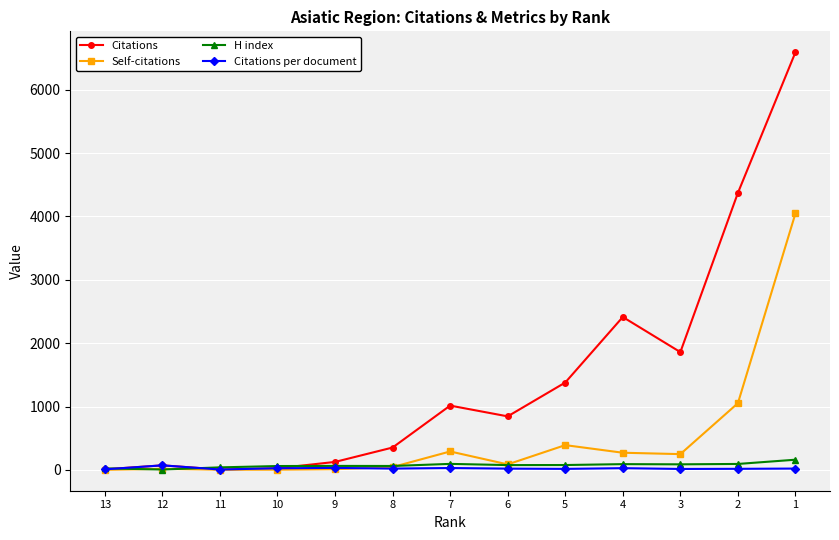

Does the chart display data point markers on the line(s)?

Yes